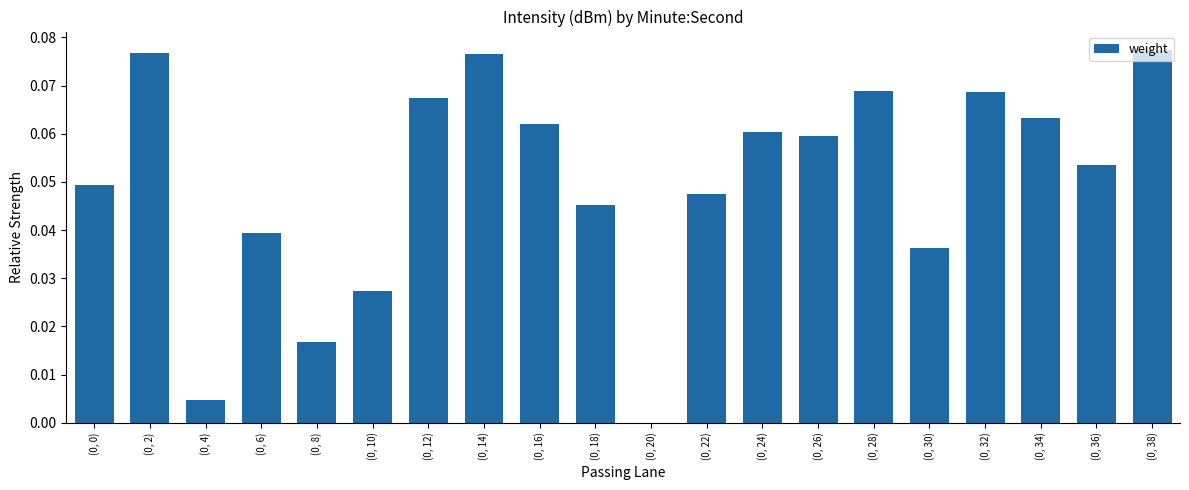

The value at (0, 6) is 0.0. True or false?

True